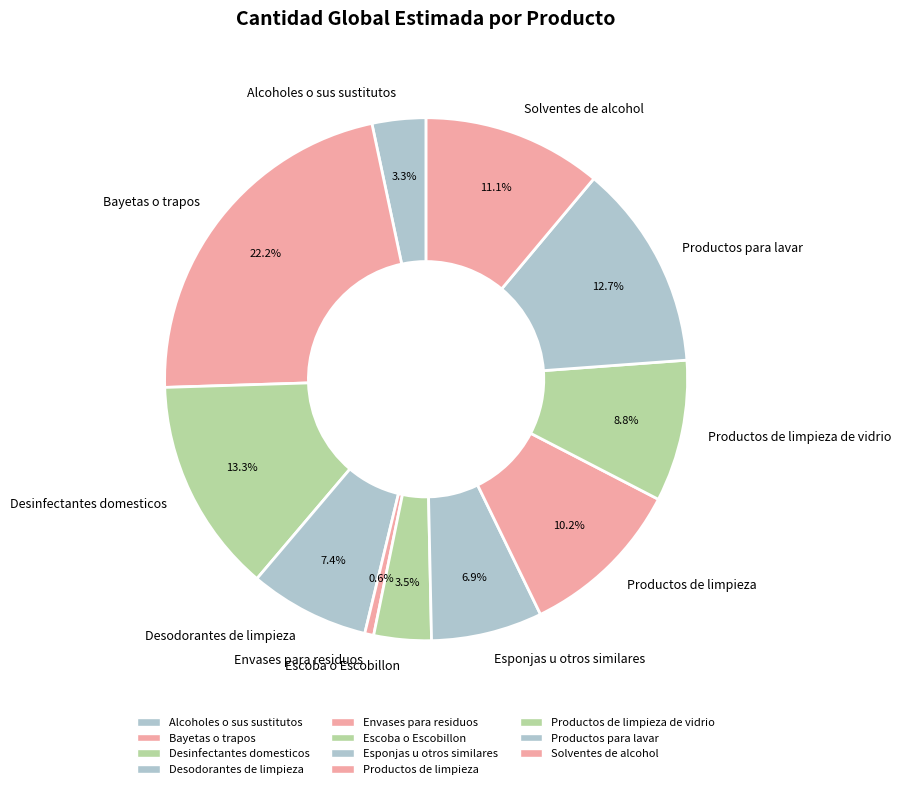

Which category has the smallest portion of the pie?

Envases para residuos